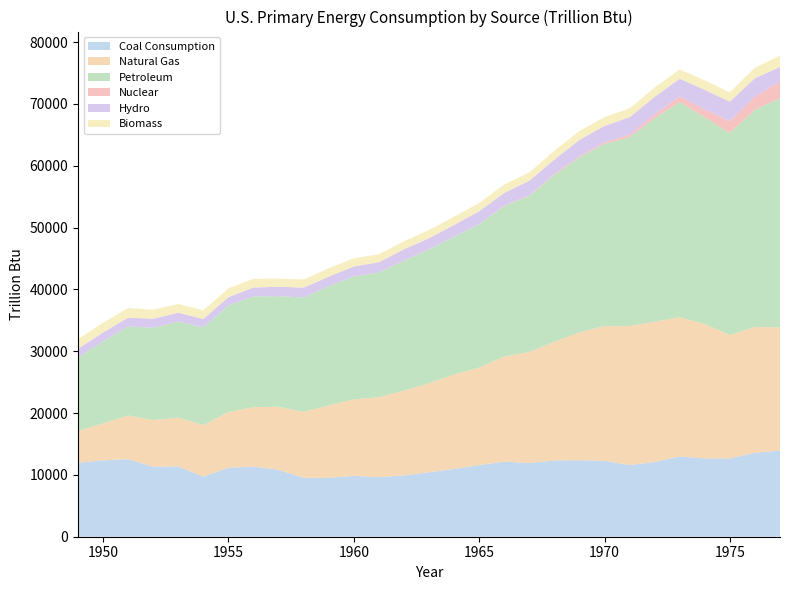

Reading left to right, extract all data points from this chart.

Coal Consumption: 1949=11980.9	1950=12347.1	1951=12553.0	1952=11306.5	1953=11372.7	1954=9714.7	1955=11167.3	1956=11349.7	1957=10820.6	1958=9533.3	1959=9518.4	1960=9837.8	1961=9623.4	1962=9906.5	1963=10412.5	1964=10964.4	1965=11580.6	1966=12143.1	1967=11913.8	1968=12330.7	1969=12381.5	1970=12264.5	1971=11598.4	1972=12076.9	1973=12971.5	1974=12662.9	1975=12662.8	1976=13584.1	1977=13922.1
Natural Gas: 1949=5145.1	1950=5968.4	1951=7048.5	1952=7549.6	1953=7906.6	1954=8330.2	1955=8997.9	1956=9614.0	1957=10190.8	1958=10663.2	1959=11717.4	1960=12385.4	1961=12926.4	1962=13730.8	1963=14403.3	1964=15287.9	1965=15768.7	1966=16995.3	1967=17944.8	1968=19209.7	1969=20678.0	1970=21794.7	1971=22469.1	1972=22698.2	1973=22512.4	1974=21732.5	1975=19947.9	1976=20345.4	1977=19930.5
Petroleum: 1949=11869.0	1950=13298.3	1951=14407.7	1952=14933.9	1953=15532.0	1954=15813.3	1955=17225.3	1956=17905.0	1957=17898.4	1958=18491.2	1959=19279.9	1960=19873.5	1961=20169.3	1962=20997.6	1963=21645.3	1964=22241.9	1965=23183.9	1966=24335.4	1967=25274.0	1968=26966.4	1969=28320.6	1970=29499.2	1971=30538.7	1972=32918.9	1973=34806.0	1974=33420.6	1975=32698.8	1976=35142.0	1977=37082.6
Nuclear: 1949=0.0	1950=0.0	1951=0.0	1952=0.0	1953=0.0	1954=0.0	1955=0.0	1956=0.0	1957=0.1	1958=1.9	1959=2.2	1960=6.0	1961=19.7	1962=26.4	1963=38.1	1964=39.8	1965=43.2	1966=64.2	1967=88.5	1968=141.5	1969=153.7	1970=239.3	1971=412.9	1972=583.8	1973=910.2	1974=1272.1	1975=1899.8	1976=2111.1	1977=2701.8
Hydro: 1949=1424.7	1950=1415.4	1951=1423.8	1952=1465.8	1953=1412.9	1954=1359.8	1955=1359.8	1956=1434.7	1957=1515.6	1958=1592.0	1959=1548.5	1960=1608.0	1961=1656.5	1962=1816.1	1963=1771.4	1964=1886.3	1965=2059.1	1966=2061.5	1967=2346.7	1968=2348.6	1969=2648.0	1970=2633.5	1971=2824.2	1972=2863.9	1973=2861.4	1974=3176.6	1975=3154.6	1976=2976.3	1977=2333.3
Biomass: 1949=1549.3	1950=1562.3	1951=1534.7	1952=1474.4	1953=1418.6	1954=1394.3	1955=1424.1	1956=1415.9	1957=1333.6	1958=1323.1	1959=1352.9	1960=1319.9	1961=1294.8	1962=1300.2	1963=1323.3	1964=1336.8	1965=1334.8	1966=1369.0	1967=1340.2	1968=1419.5	1969=1440.5	1970=1431.0	1971=1432.3	1972=1503.1	1973=1529.1	1974=1539.7	1975=1498.7	1976=1713.4	1977=1838.3